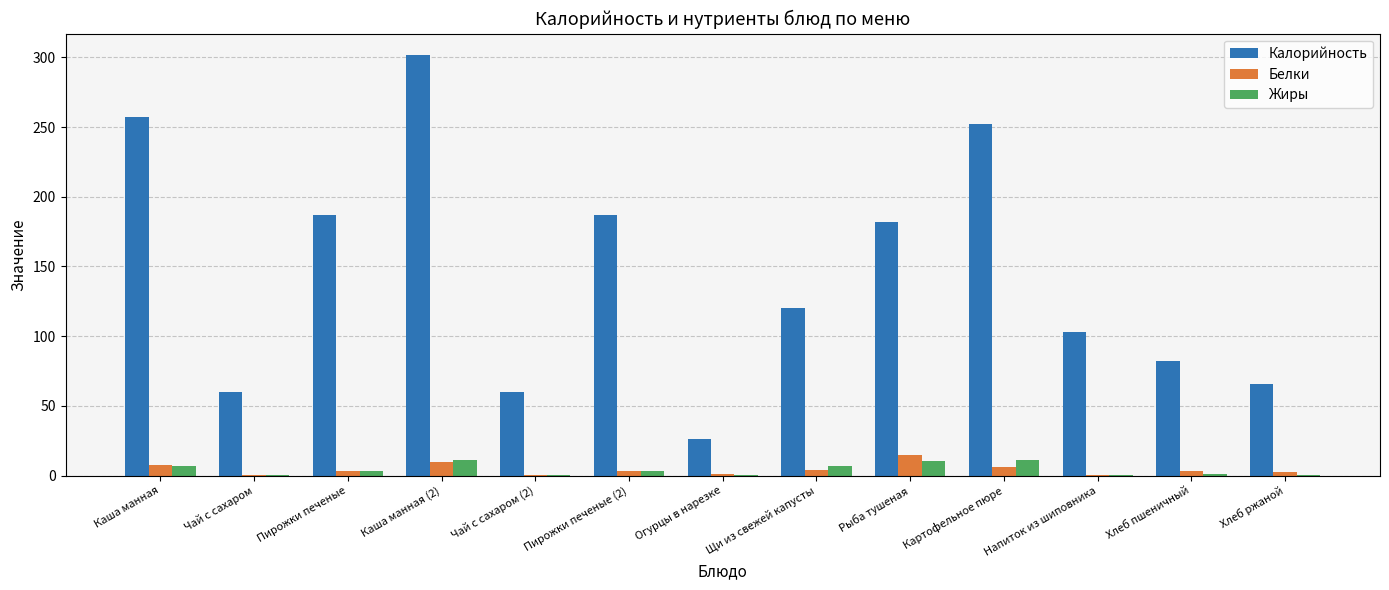

True or false: Калорийность has a value of 6.9 at Огурцы в нарезке.

False